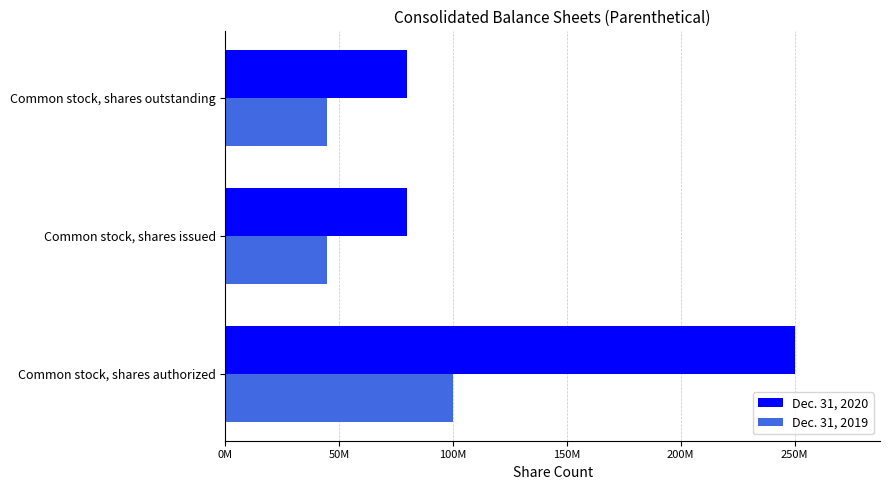

What are all the series names shown in the legend?

Dec. 31, 2020, Dec. 31, 2019